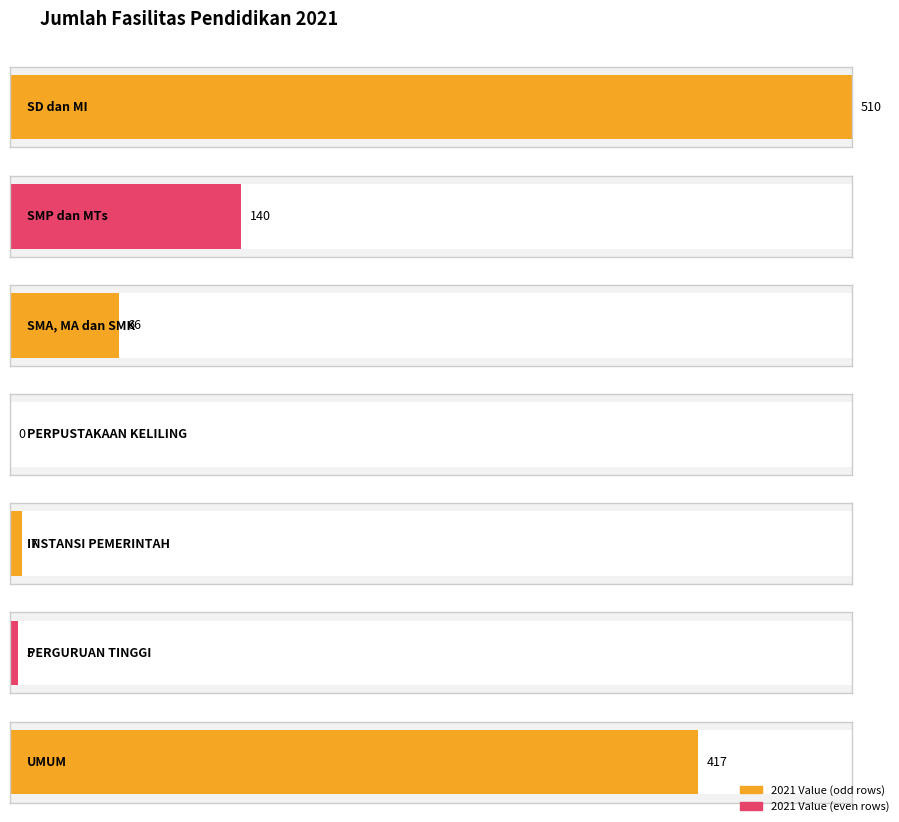

Reading right to left, transcribe all the data shown in this chart.

UMUM=417	PERGURUAN TINGGI=5	INSTANSI PEMERINTAH=7	PERPUSTAKAAN KELILING=0	SMA, MA dan SMK=66	SMP dan MTs=140	SD dan MI=510